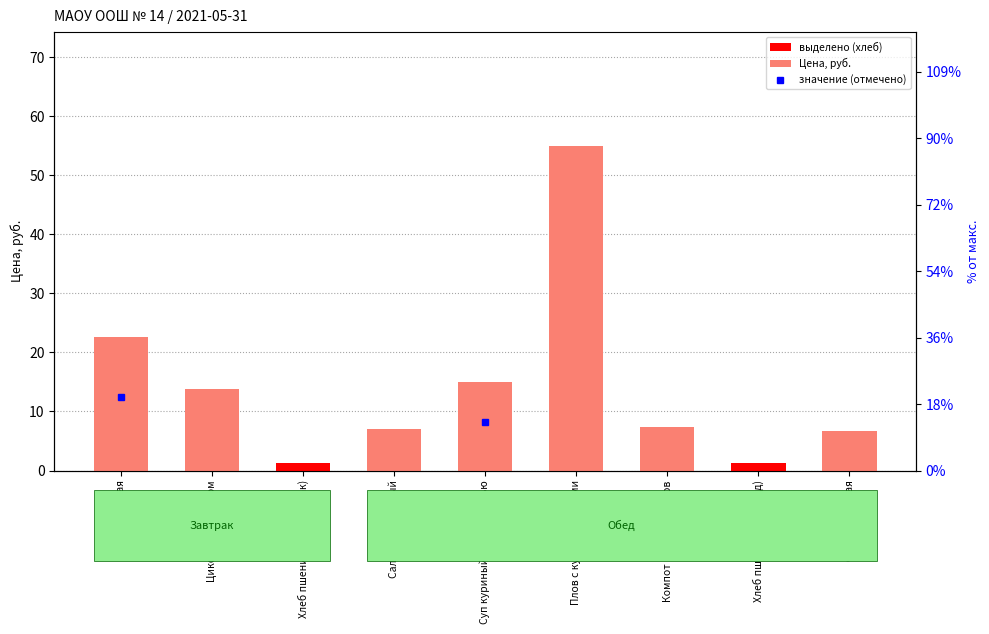

Where does the data first go above 7?

Каша манная